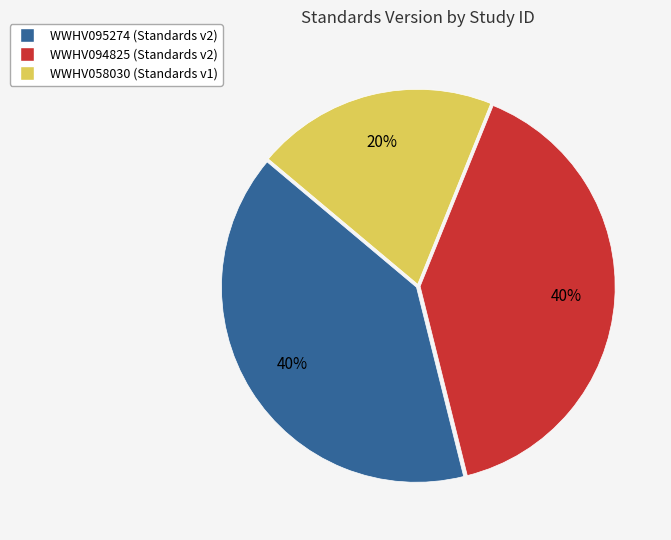

To the nearest percent, what percentage of the pie is WWHV094825?

40%